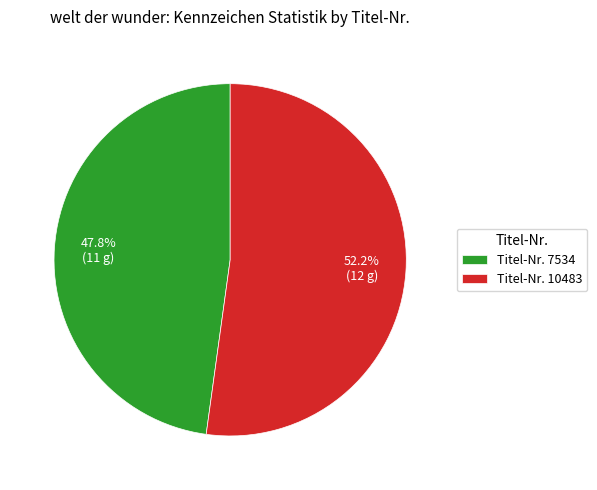

Which category has the smallest portion of the pie?

Titel-Nr. 7534